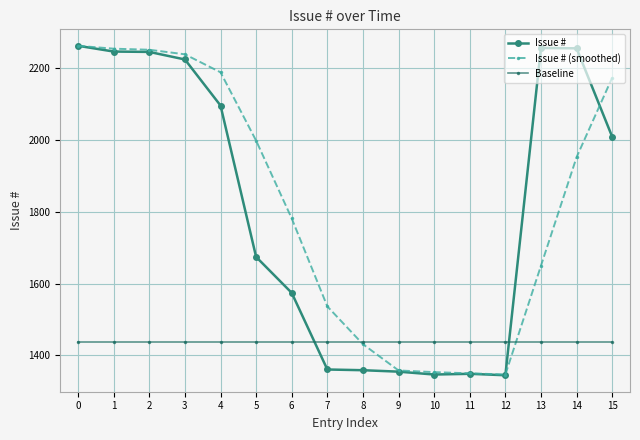

The Issue # series shows 1347.0 at 10. True or false?

True